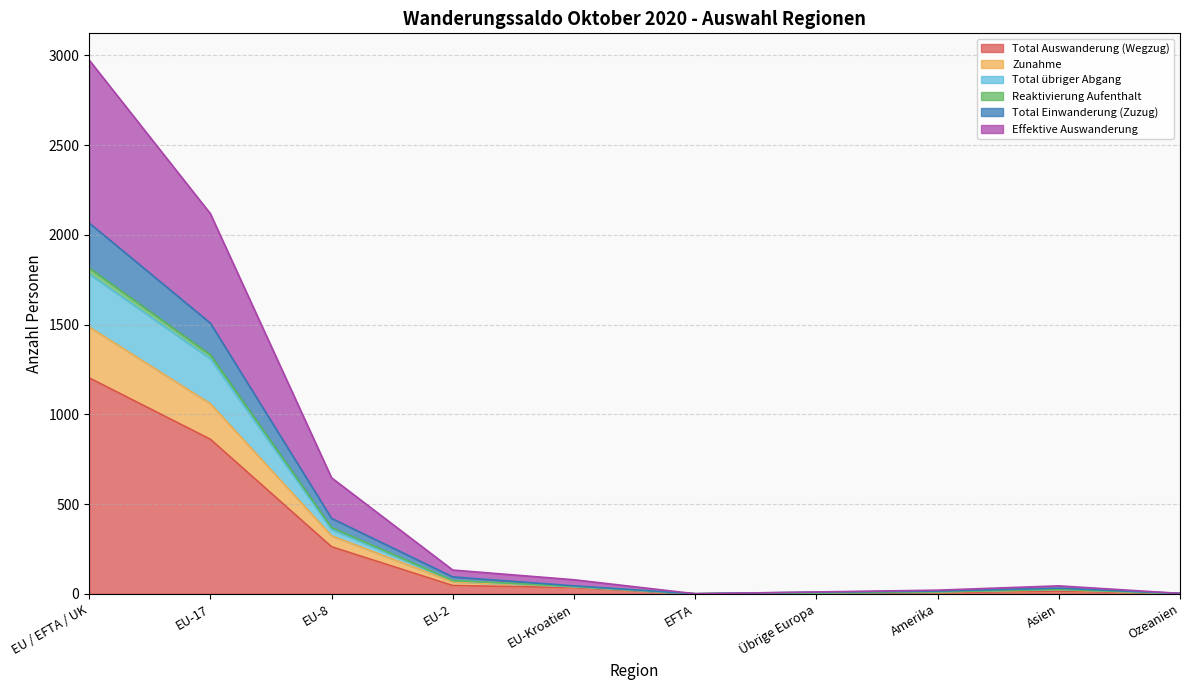

True or false: Total übriger Abgang and Total Einwanderung (Zuzug) intersect in this chart.

False